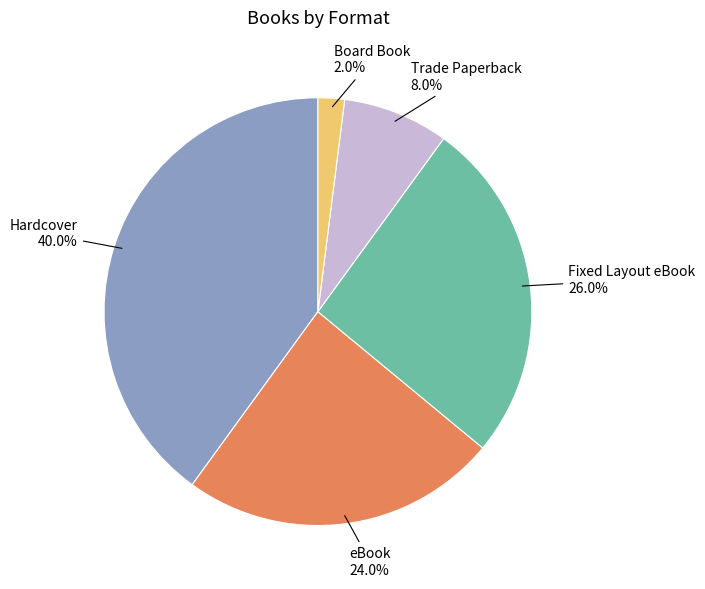

To the nearest percent, what is the combined percentage of Fixed Layout eBook and Board Book?

28%